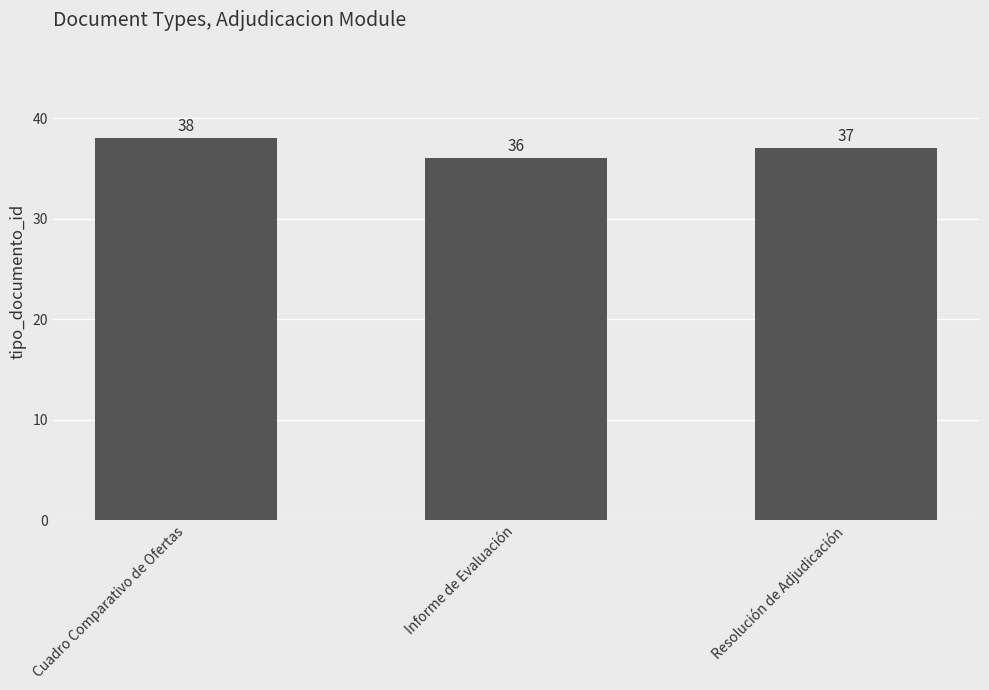

Reading left to right, list all the values displayed in this chart.

38	36	37